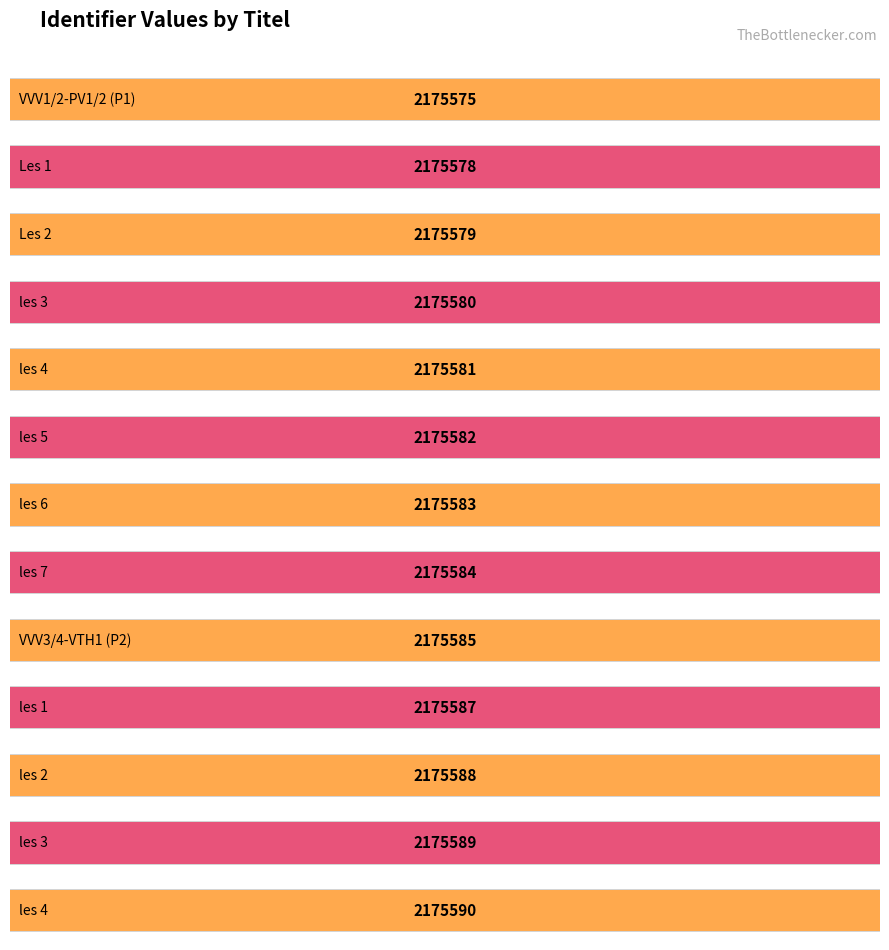

At which category does the chart reach its minimum across all series?

VVV1/2-PV1/2 (P1)